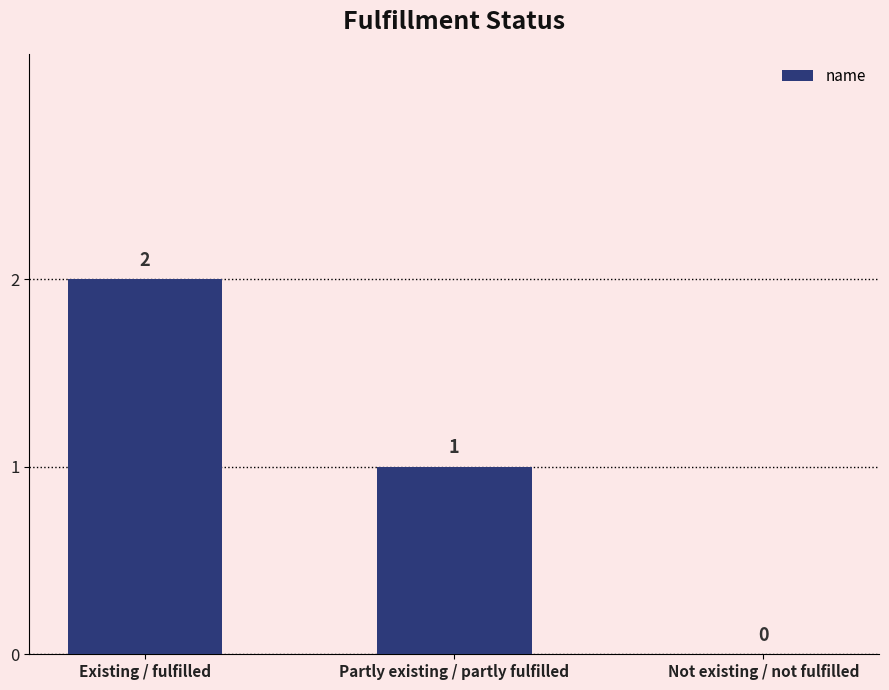

Count the number of categories in the chart.

3